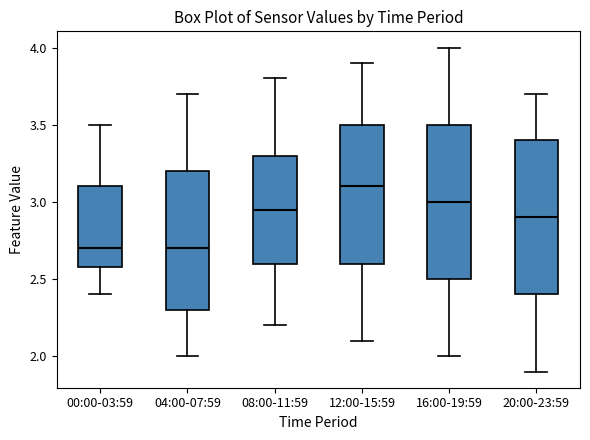

Reading left to right, transcribe this box plot: for each box, give where its median line is, the range the box spans, and where its two whiskers end, as read against the y-axis. The values are not printed on the chart, so give them approximately, as read against the axis.

00:00-03:59: median 2.70, box 2.60 to 3.10, whiskers 2.40 to 3.50
04:00-07:59: median 2.70, box 2.30 to 3.20, whiskers 2.00 to 3.70
08:00-11:59: median 2.95, box 2.60 to 3.30, whiskers 2.20 to 3.80
12:00-15:59: median 3.10, box 2.60 to 3.50, whiskers 2.10 to 3.90
16:00-19:59: median 3.00, box 2.50 to 3.50, whiskers 2.00 to 4.00
20:00-23:59: median 2.90, box 2.40 to 3.40, whiskers 1.90 to 3.70